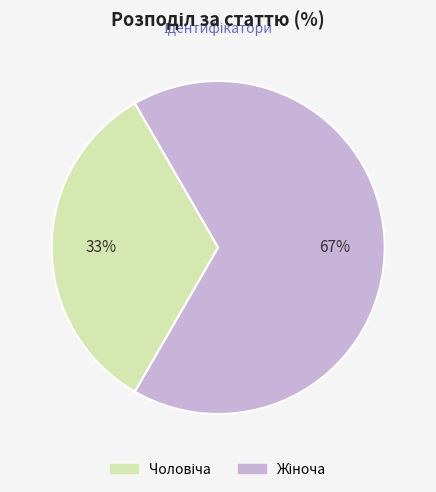

To the nearest percent, what is the average slice percentage?

50%